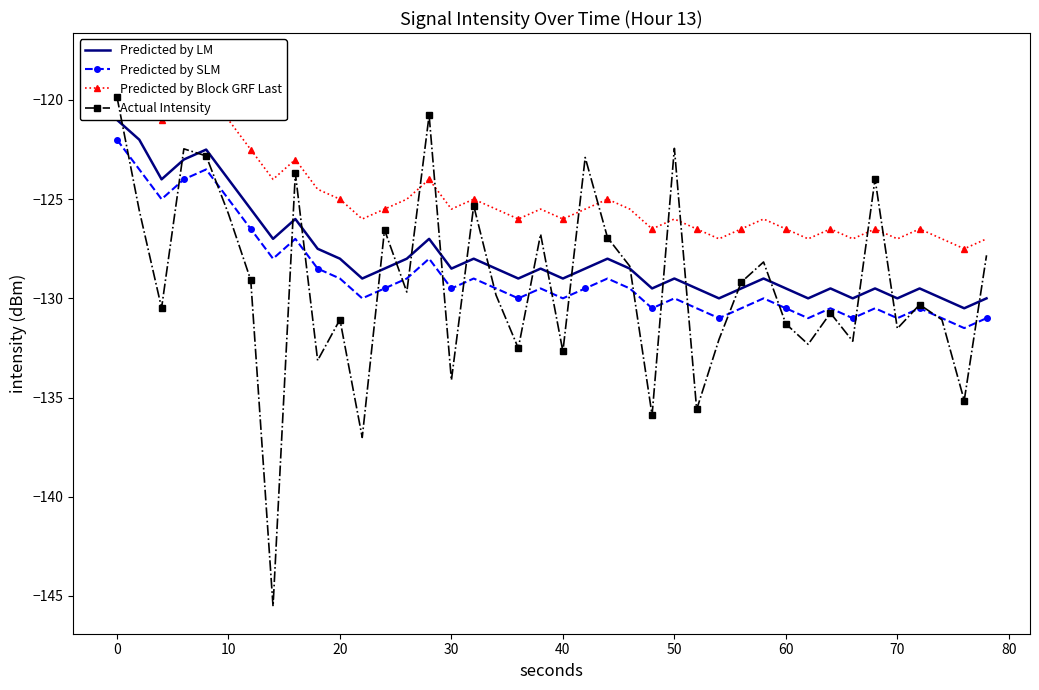

Is the value of Actual Intensity at 17 greater than the value of Predicted by LM at 20?

No